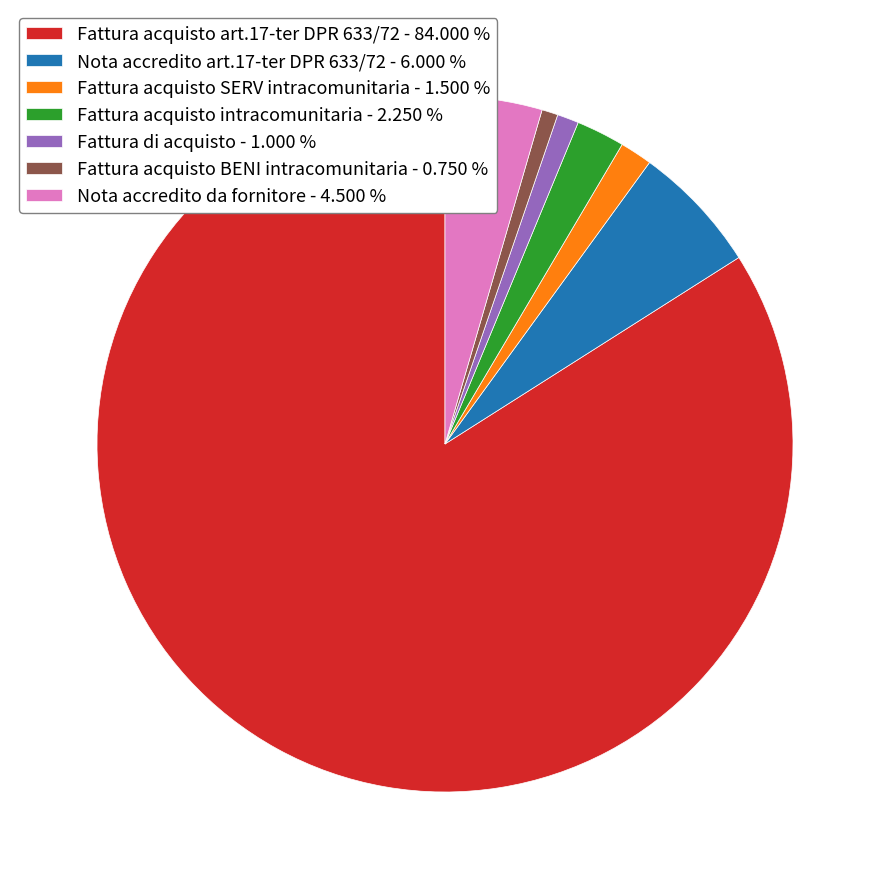

Is there a majority slice in this chart?

Yes